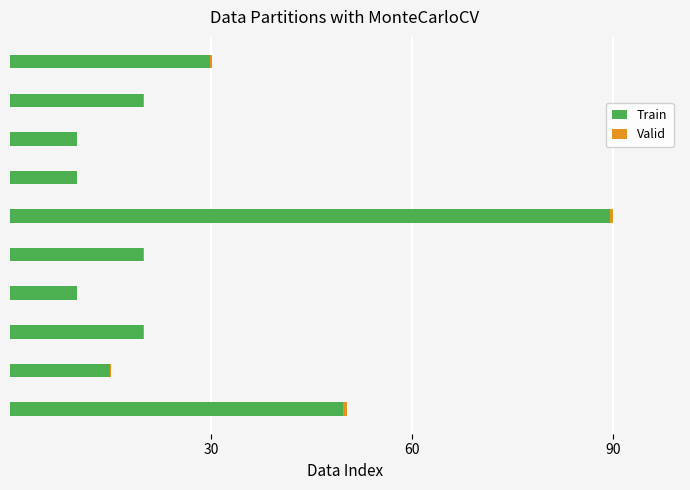

How many data points does each series have?

10